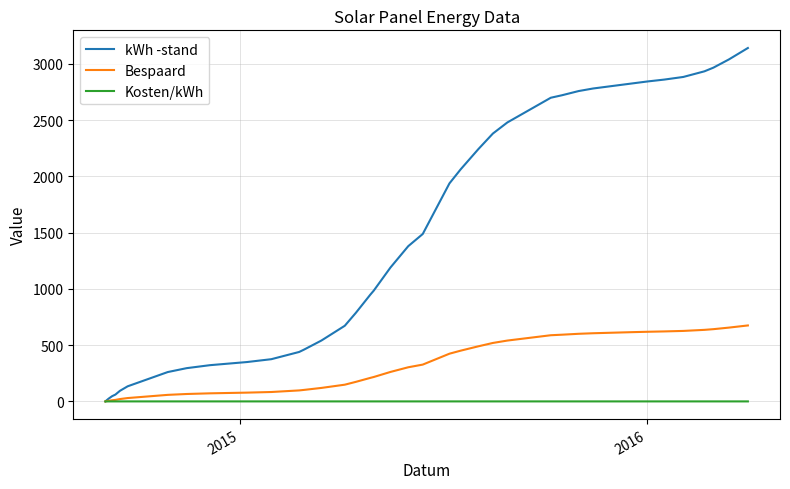

What is the maximum value for kWh -stand?

3141.0